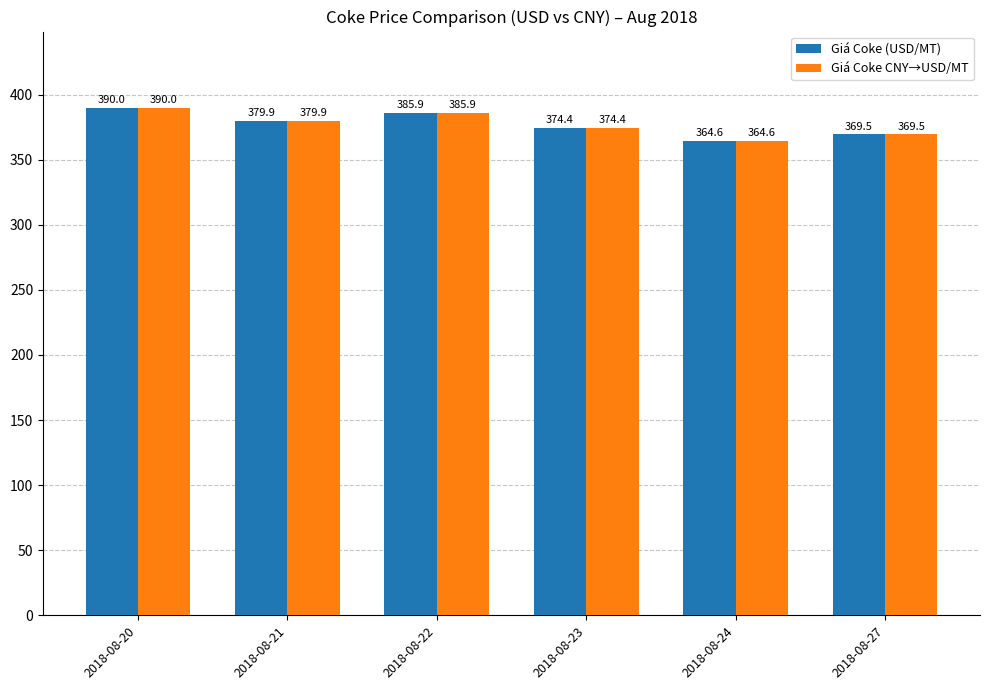

What is the average value of the Giá Coke (USD/MT) series?

377.4